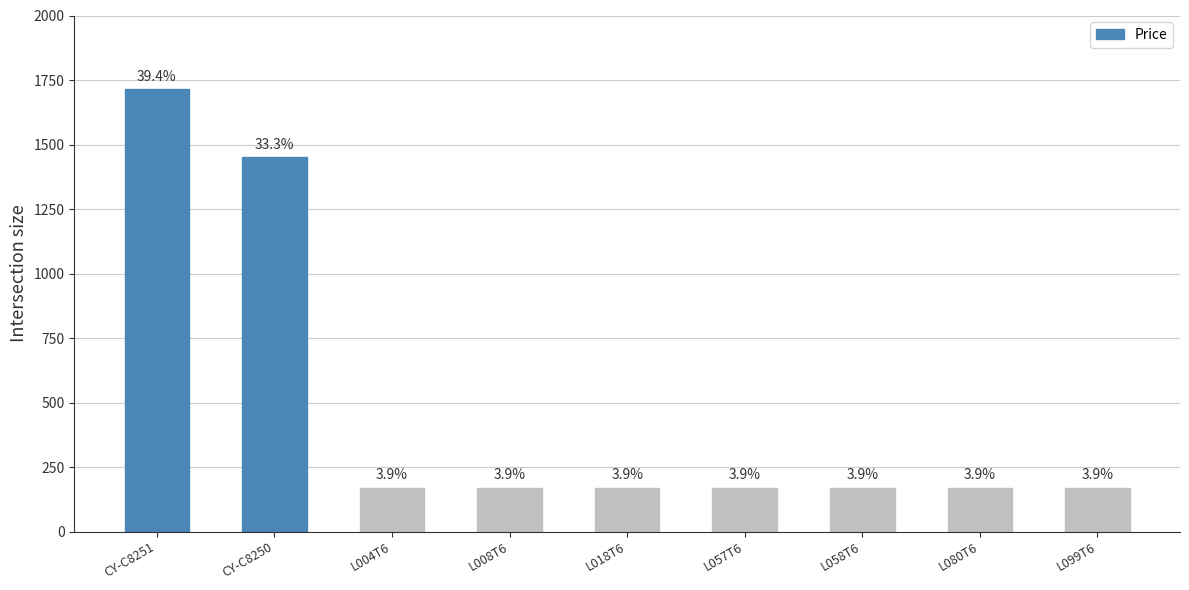

Reading left to right, transcribe all the data shown in this chart.

CY-C8251=1714	CY-C8250=1451	L004T6=170	L008T6=170	L018T6=170	L057T6=170	L058T6=170	L080T6=170	L099T6=170